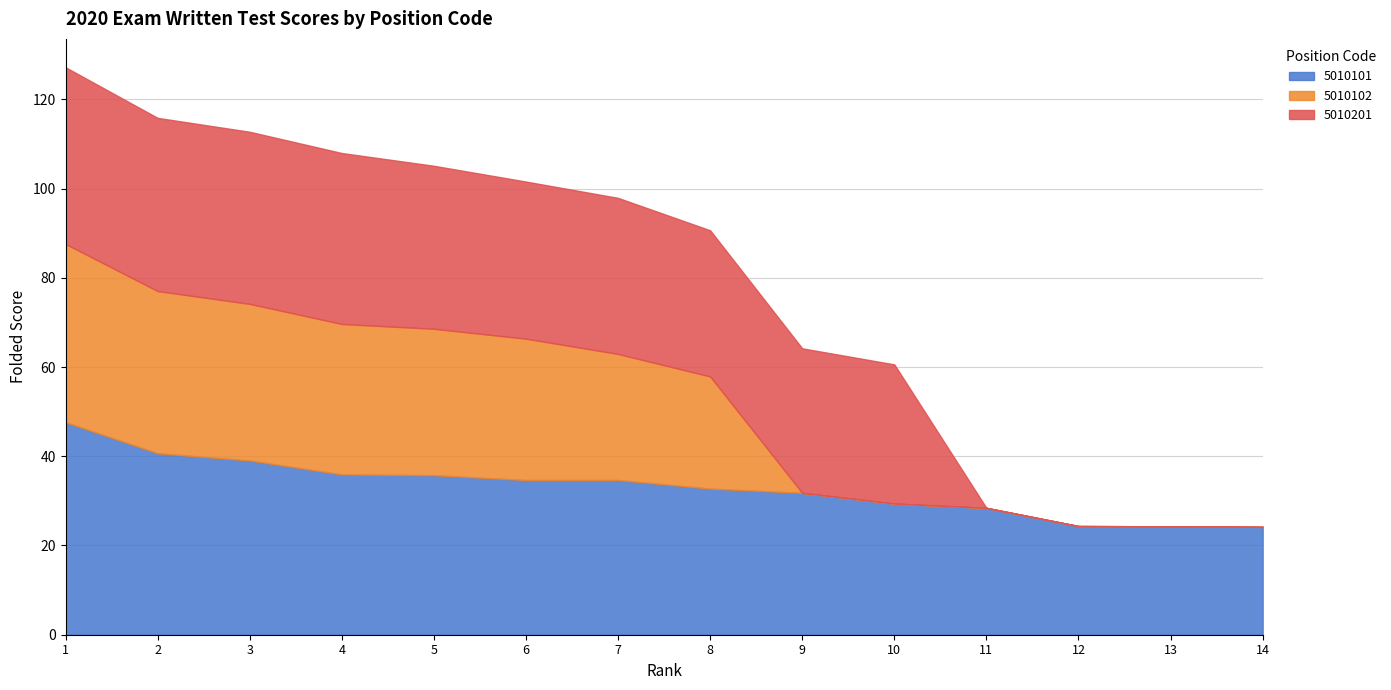

At which label does 5010101 first exceed 34?

1